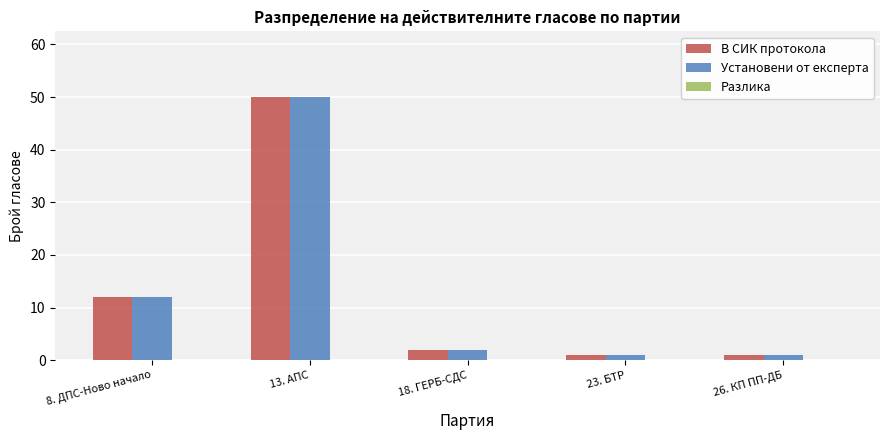

At which category is the sum across all series the highest?

13. АПС